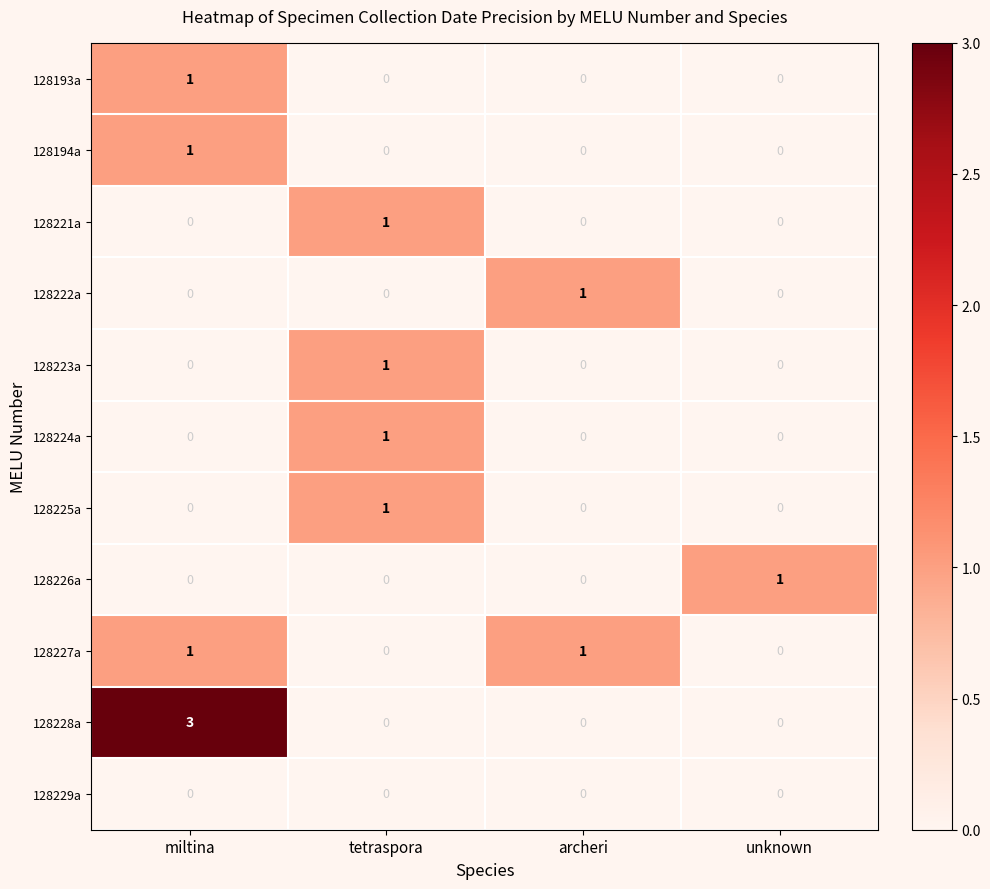

What is the greatest value displayed?

3